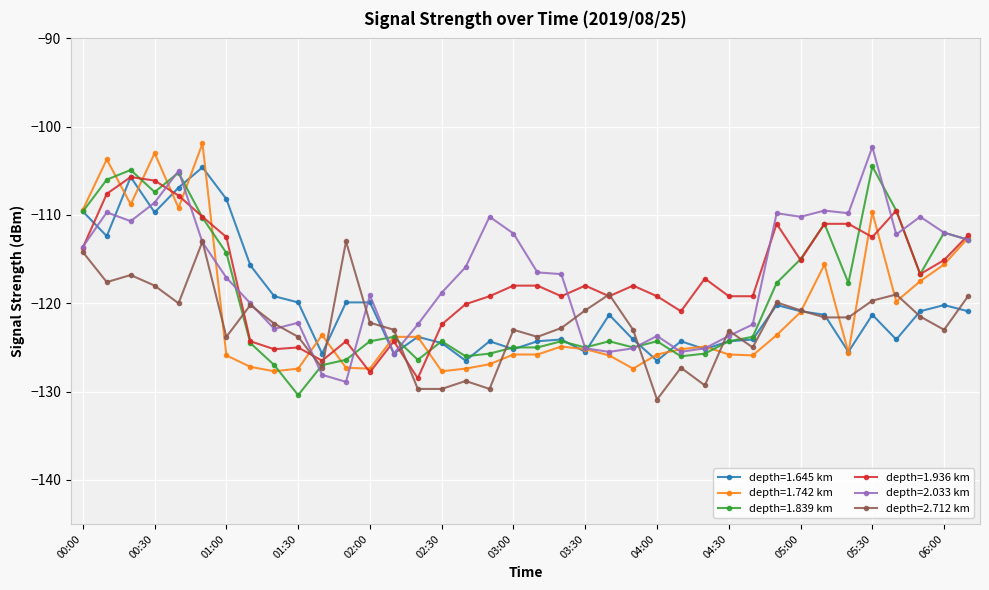

What are all the series names shown in the legend?

depth=1.645 km, depth=1.742 km, depth=1.839 km, depth=1.936 km, depth=2.033 km, depth=2.712 km